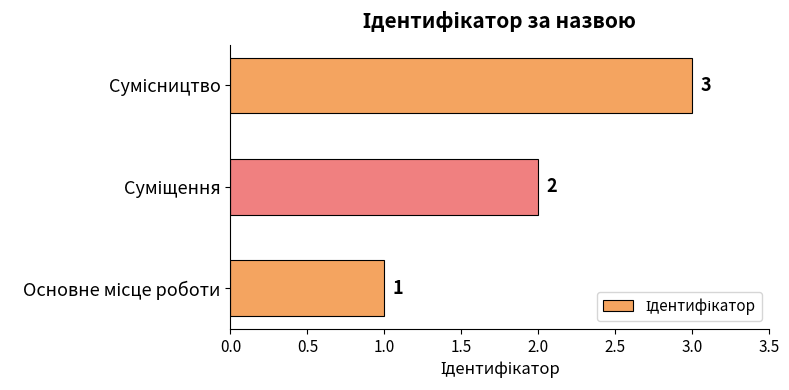

What is the sum of all values?

6